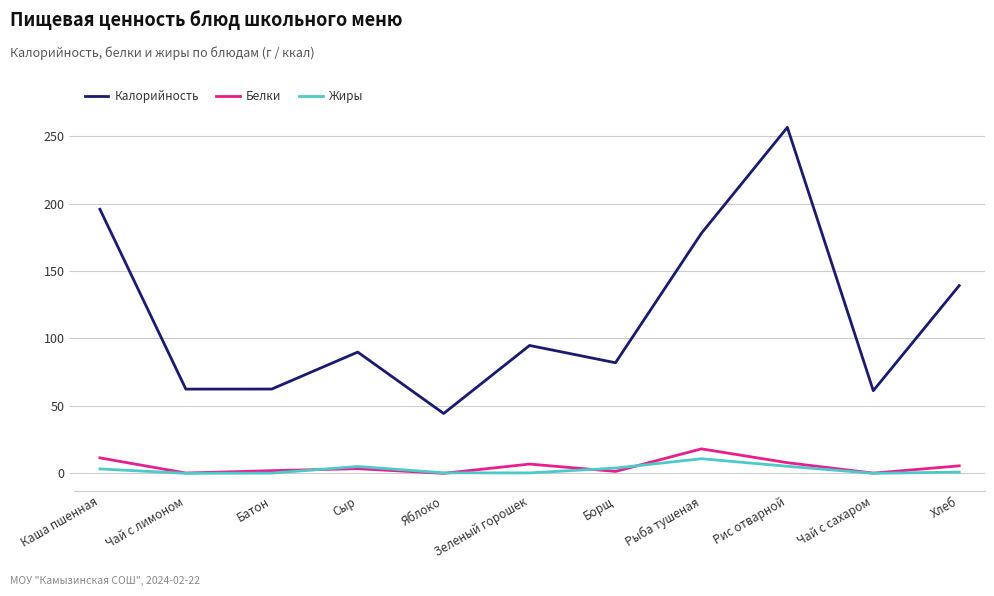

What is the total value across all series at Батон?

64.8